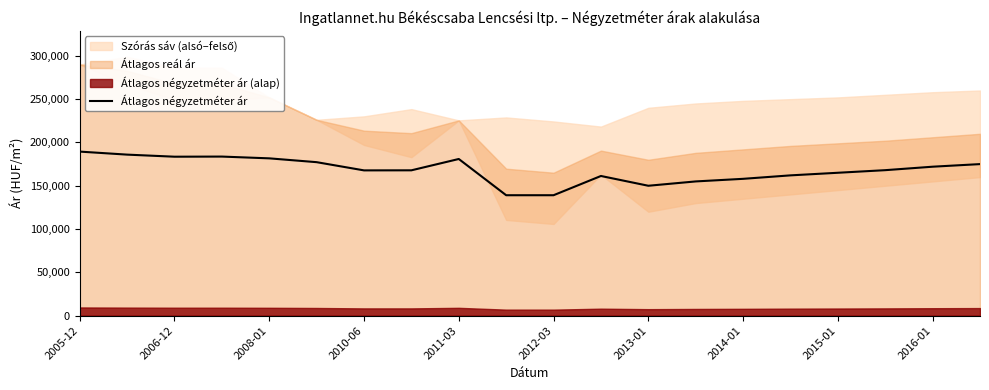

What is the lowest value of the Átlagos négyzetméter ár series?

139065